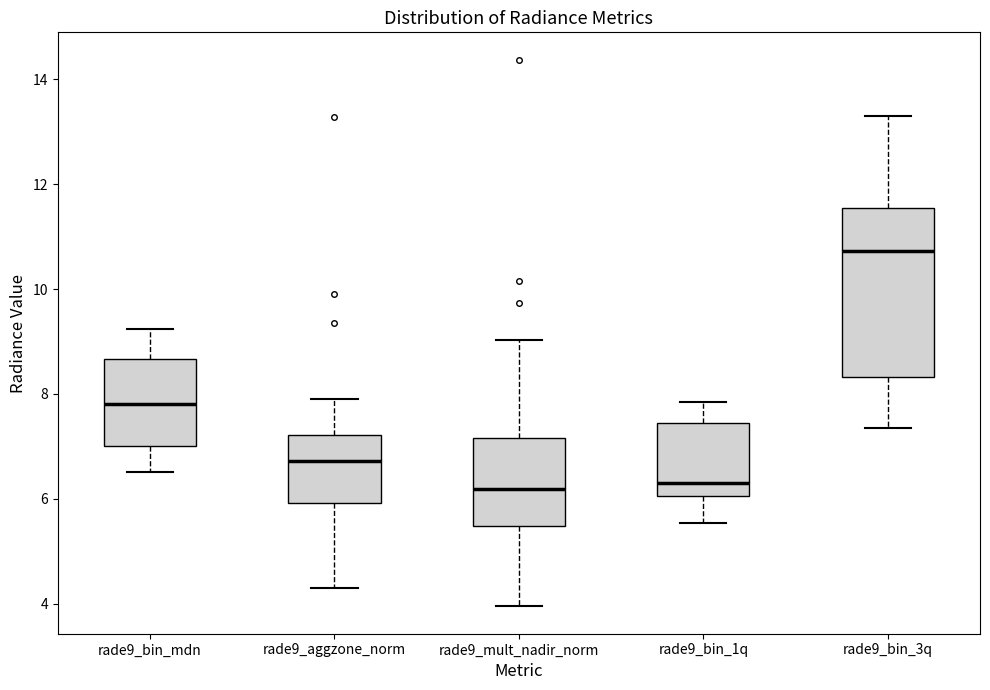

Reading left to right, read every box against the y-axis: the position of its median line, the range the box covers, and the ends of its whiskers. The values are not printed on the chart, so give them approximately, as read against the axis.

rade9_bin_mdn: median 7.8, box 7.0 to 8.6, whiskers 6.6 to 9.2
rade9_aggzone_norm: median 6.8, box 6.0 to 7.2, whiskers 4.4 to 8.0
rade9_mult_nadir_norm: median 6.2, box 5.4 to 7.2, whiskers 4.0 to 9.0
rade9_bin_1q: median 6.4, box 6.0 to 7.4, whiskers 5.6 to 7.8
rade9_bin_3q: median 10.8, box 8.4 to 11.6, whiskers 7.4 to 13.4